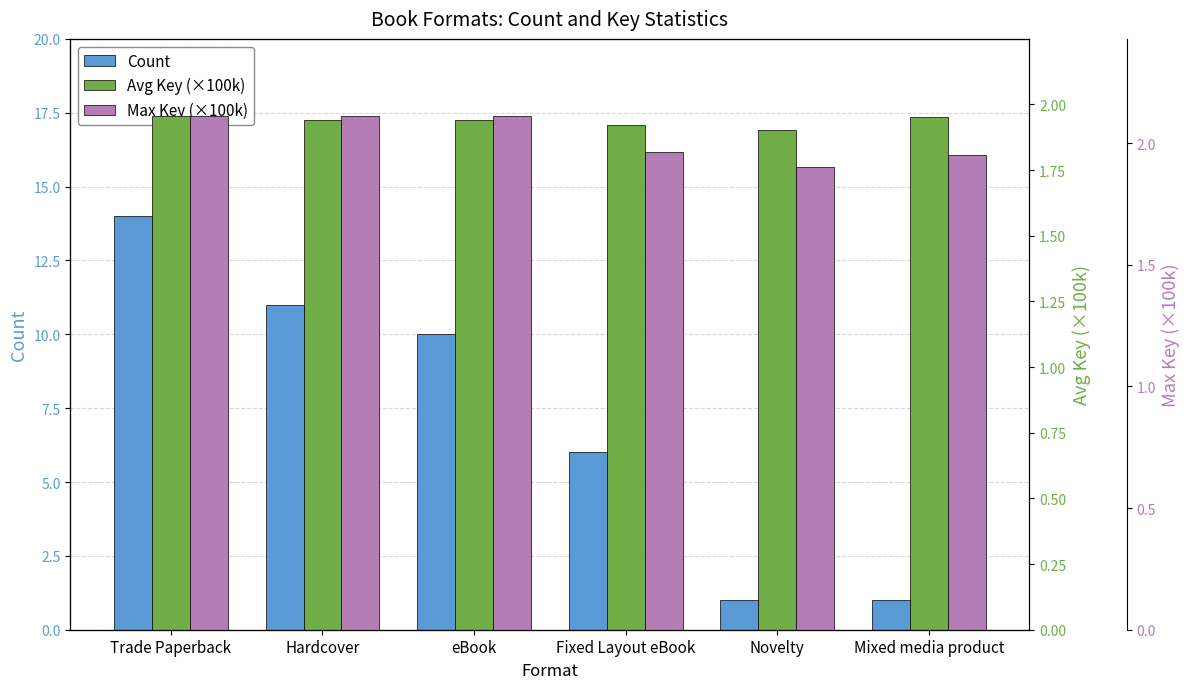

Is the value of Max Key (x100k) at Trade Paperback greater than the value of Count at Fixed Layout eBook?

No